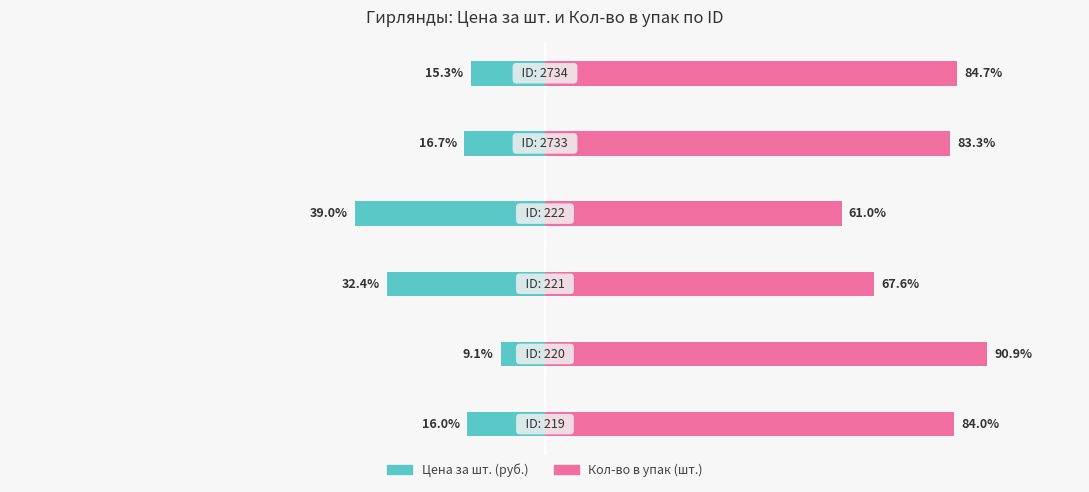

Rank the series by their maximum value, from lowest to highest.

Цена за шт. (руб.), Кол-во в упак (шт.)